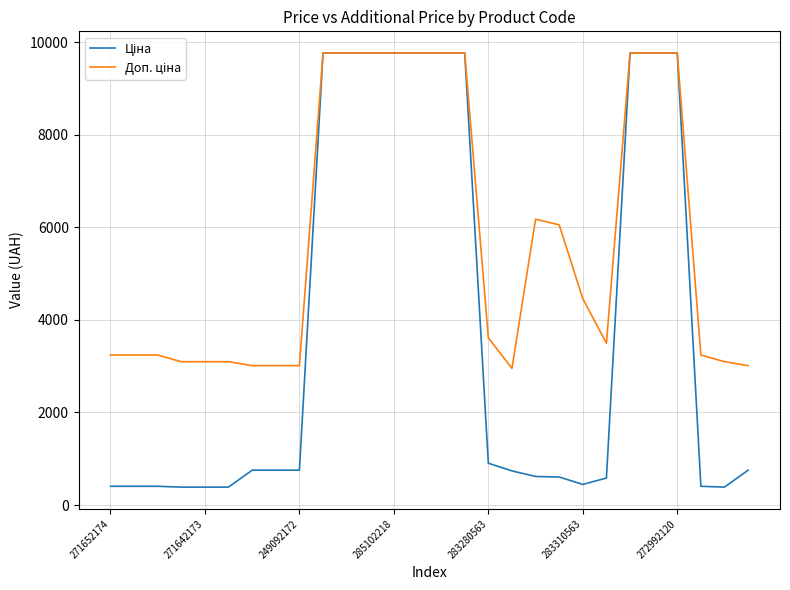

What is the minimum value shown in the chart?

387.0